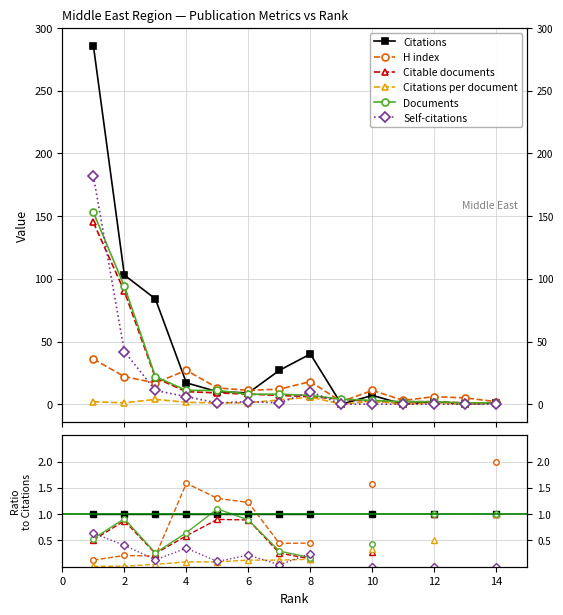

Count the number of data series in this chart.

6